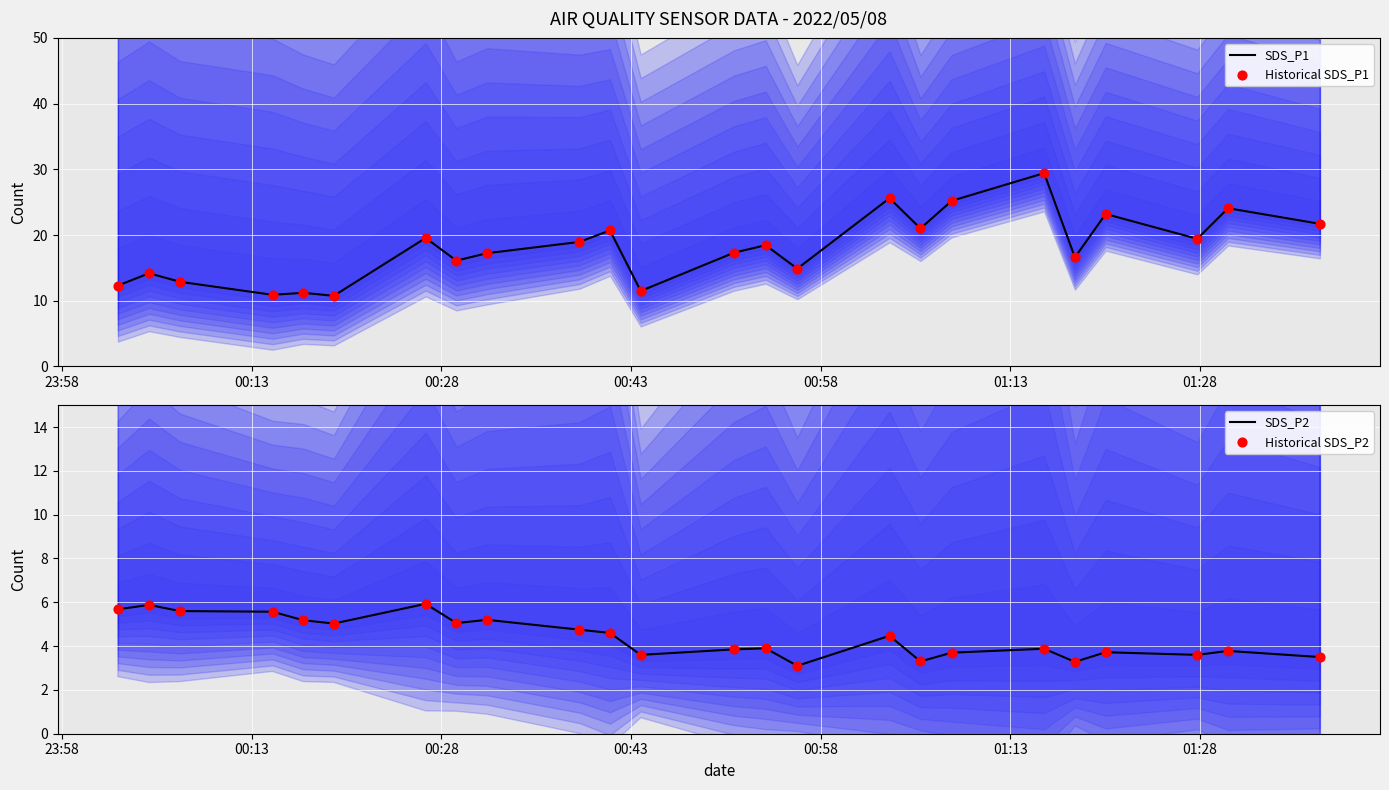

At how many categories does at least one series exceed 8?

24